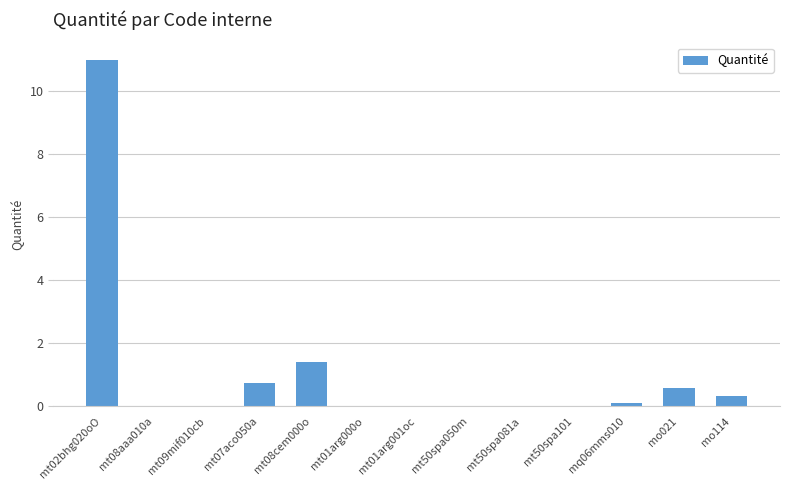

What is the sum of all values?

14.2